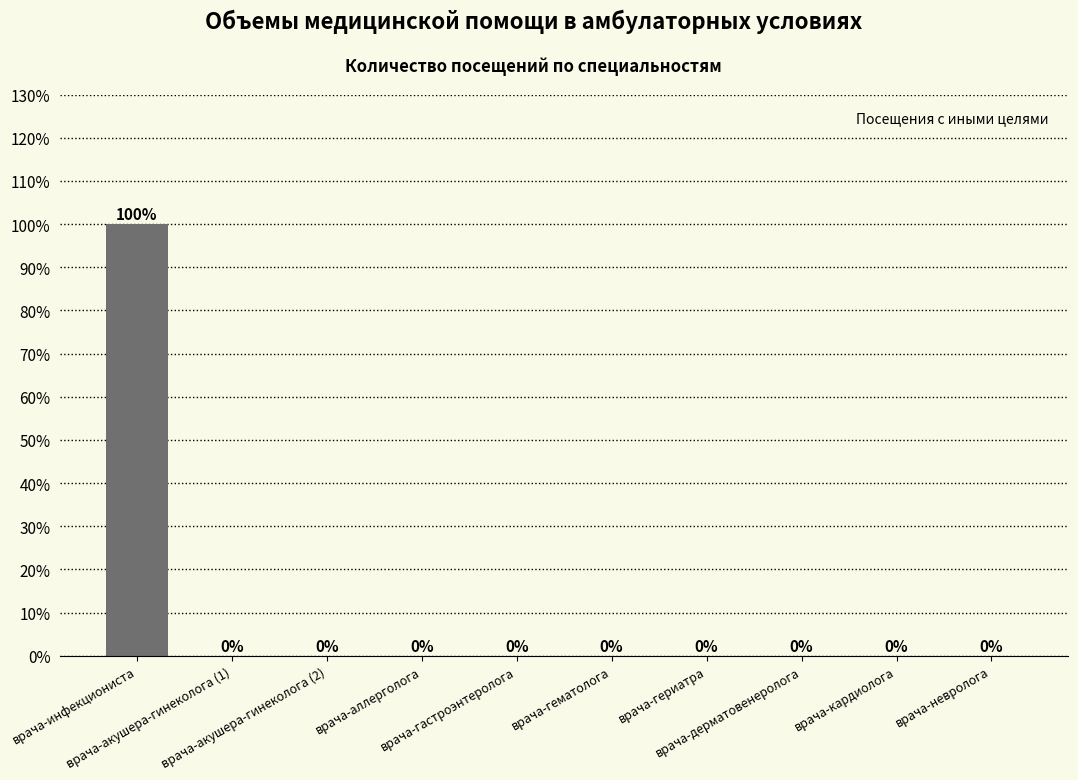

What is the difference between the values at врача-дерматовенеролога and врача-инфекциониста?

100